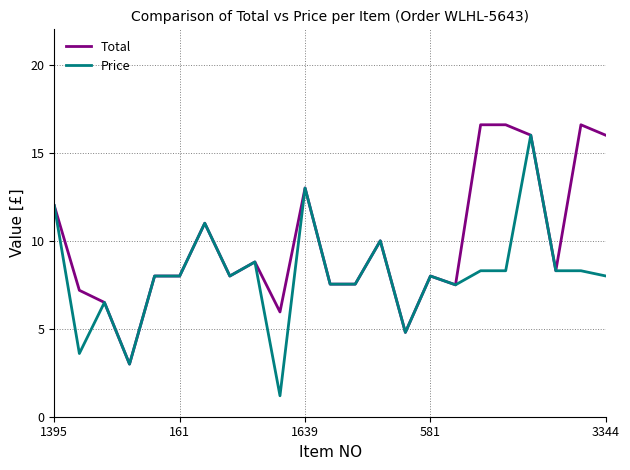

Which series has the largest total across all categories?

Total